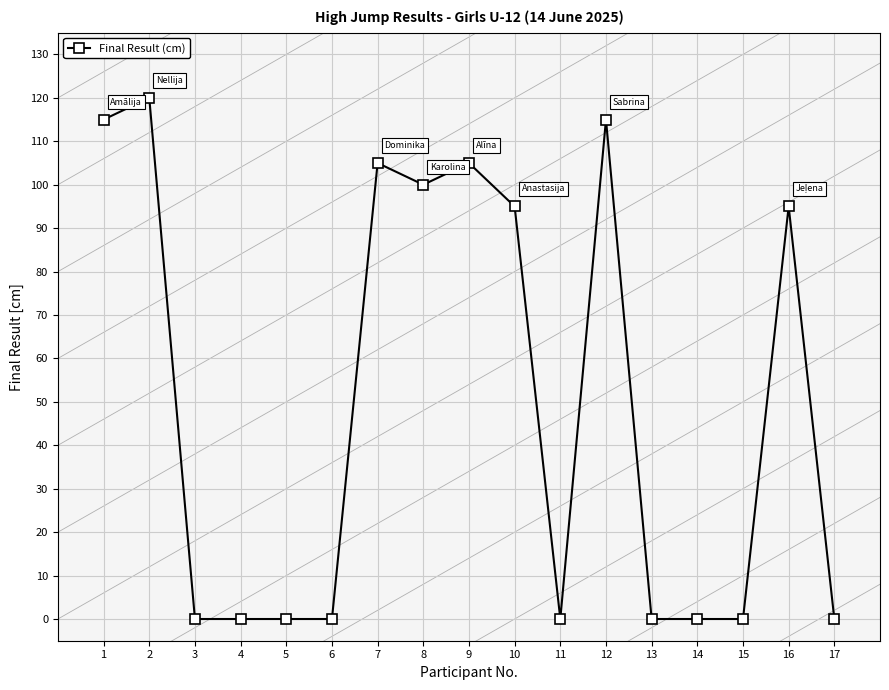

At which category does the chart reach its peak across all series?

2